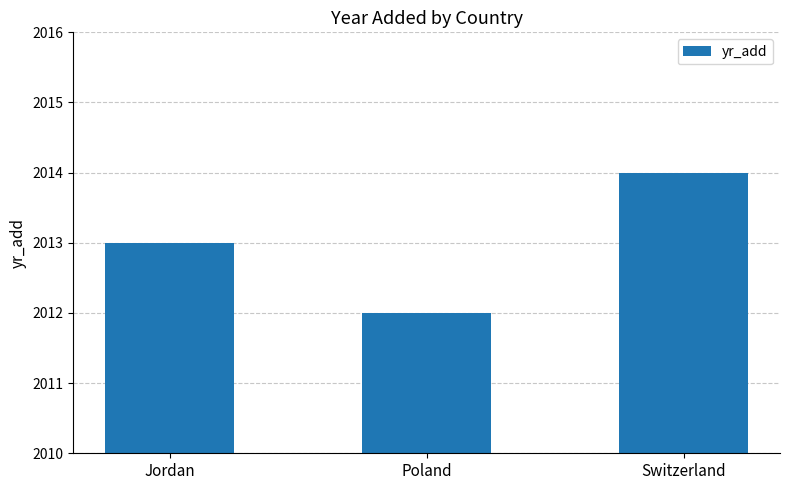

Reading left to right, what are all the values shown in this chart?

2013	2012	2014